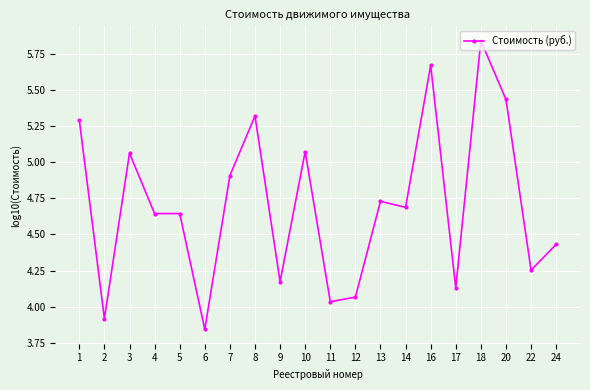

Which label corresponds to the smallest value in the chart?

6